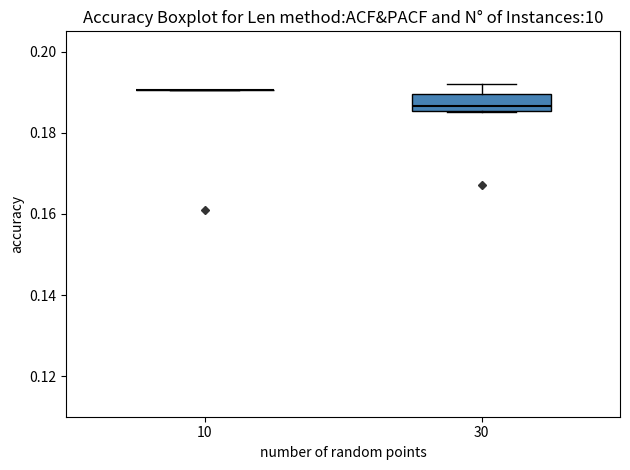

Reading left to right, read every box against the y-axis: the position of its median line, the range the box covers, and the ends of its whiskers. The values are not printed on the chart, so give them approximately, as read against the axis.

10: box collapsed to a line at 0.190, whiskers 0.190 to 0.190
30: median 0.186 (just above the box's lower edge), box 0.186 to 0.190, whiskers 0.186 to 0.192